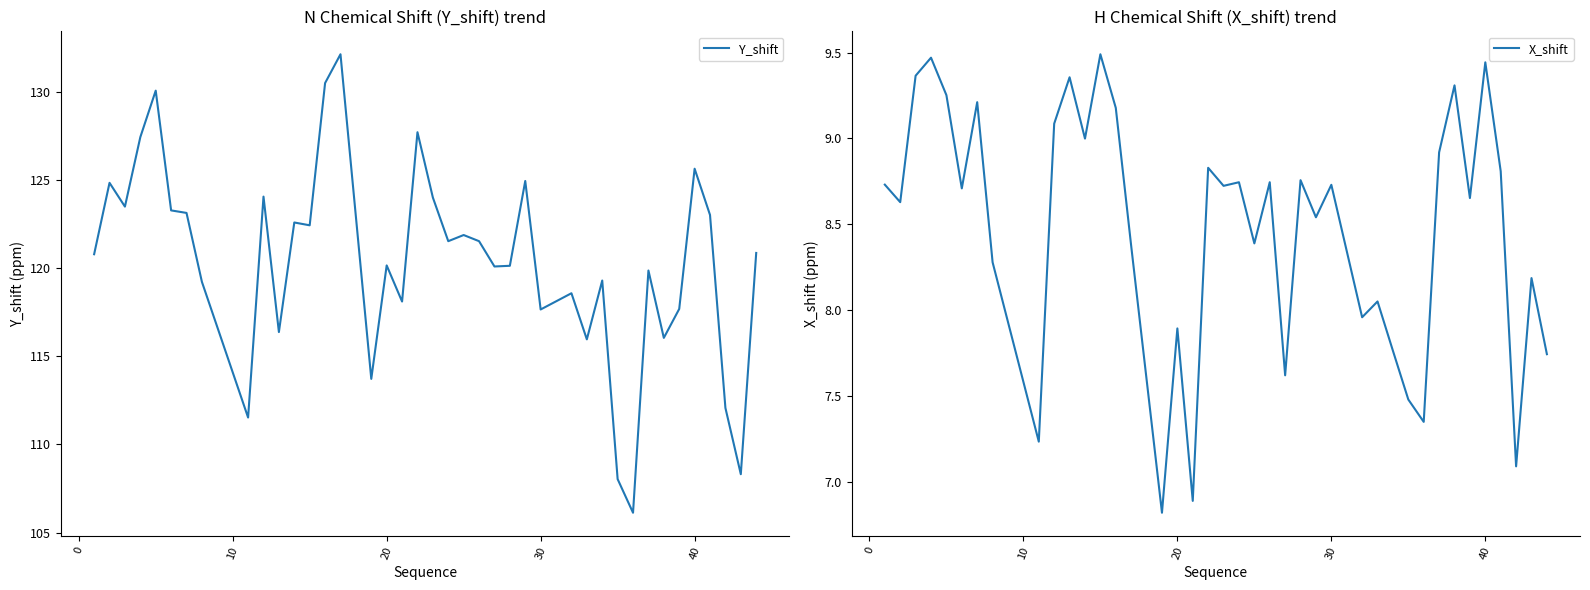

Which series has the largest total across all categories?

Y_shift